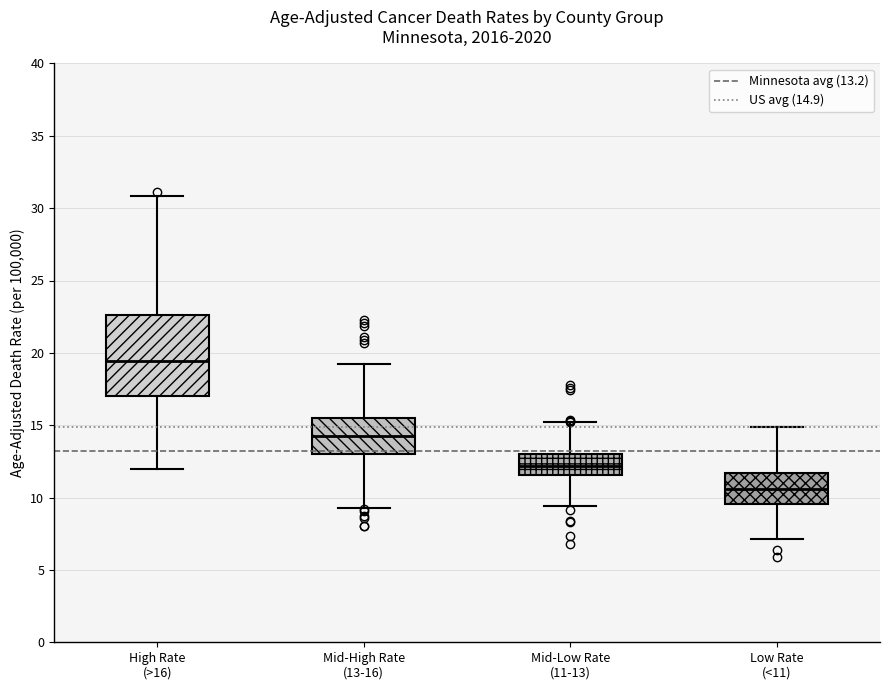

Which box is the tallest, from its lower edge to its upper edge?

High Rate (>16)